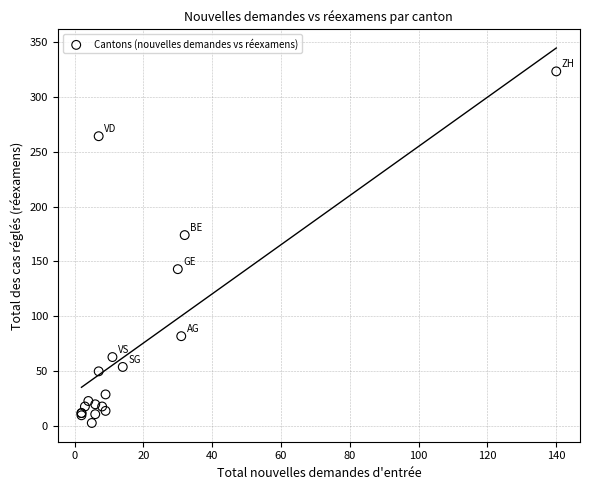

What Y value in the scatter plot is closest to 163?

174